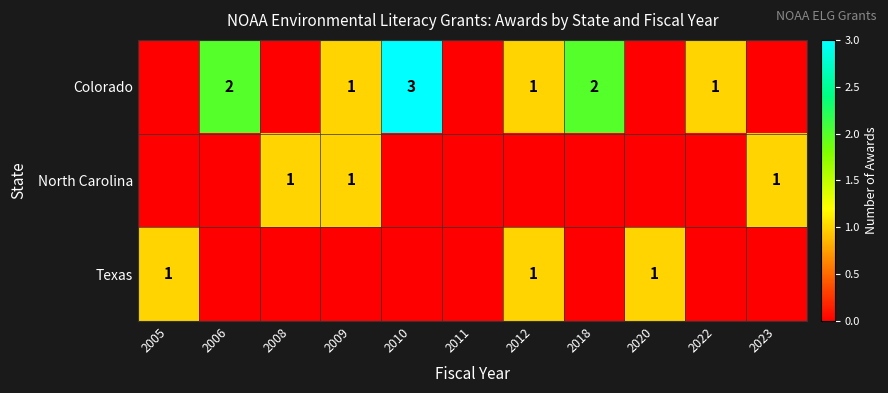

The value of Colorado at 2006 is 1. True or false?

False